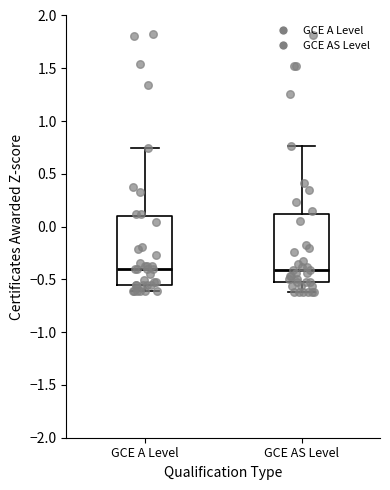

Where is the upper edge of the box for GCE A Level on the y-axis? The values are not printed on the chart, so give them approximately, as read against the axis.

0.10